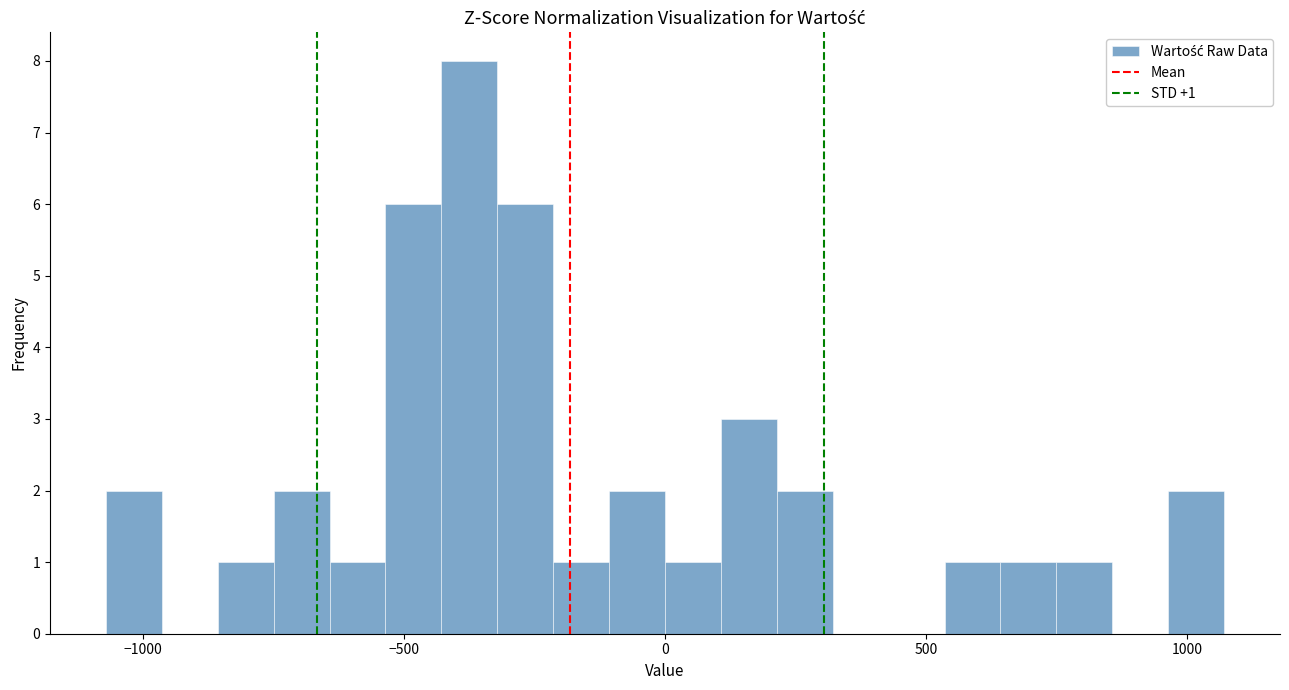

Read against the x-axis, roughly where is the centre of the tallest bar?

-350